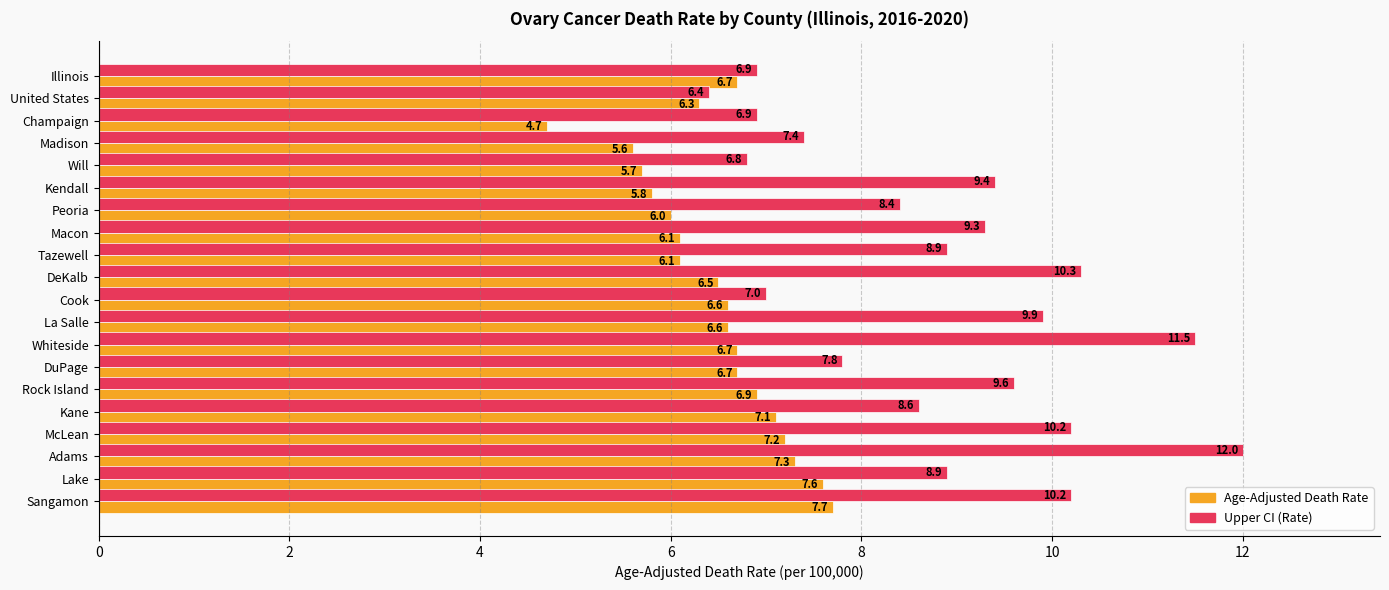

At which category does the chart reach its minimum across all series?

Champaign